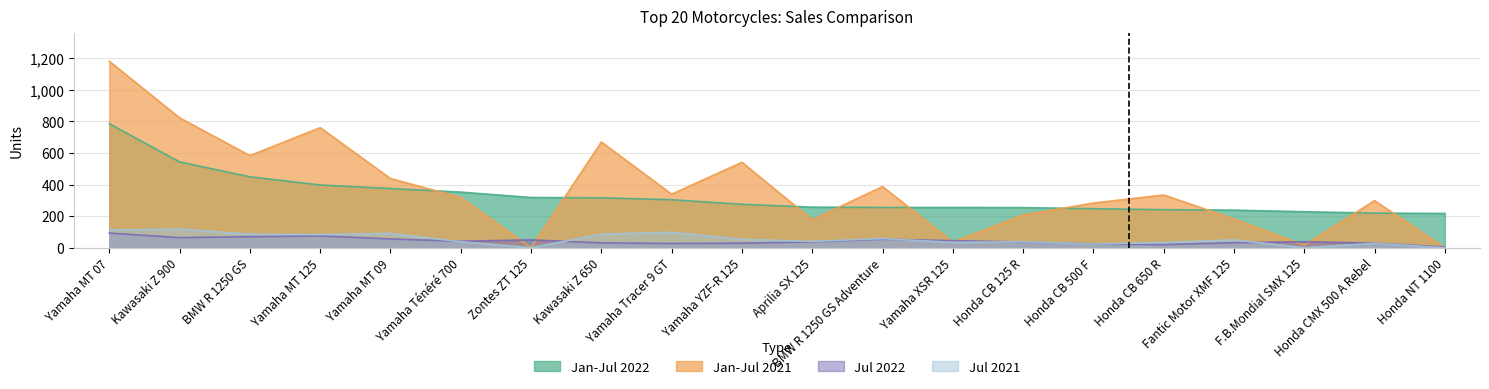

What position from the right is Aprilia SX 125?

10